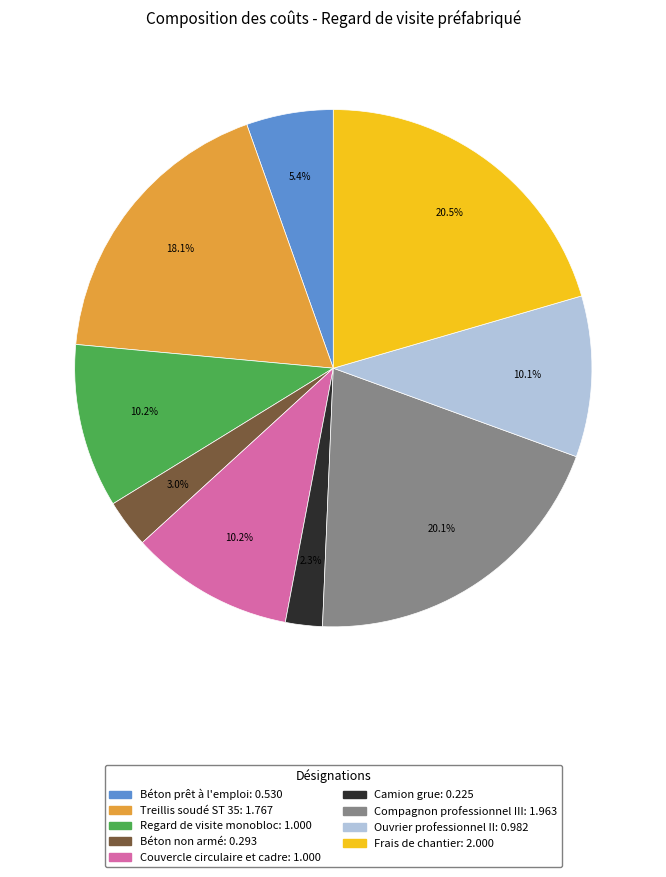

What is the ratio of the value at Ouvrier professionnel II to the value at Couvercle circulaire et cadre?

1.0